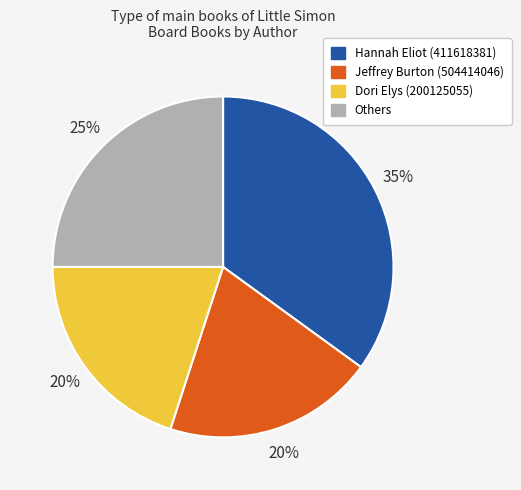

Is there a majority slice in this chart?

No